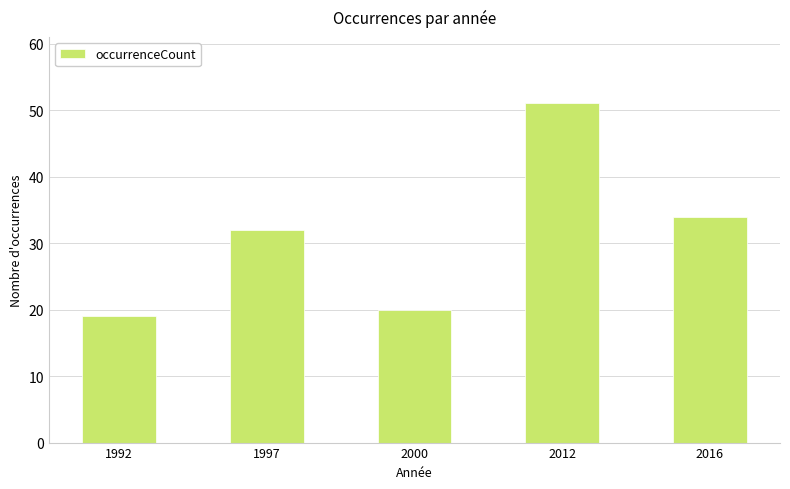

What is the maximum value shown in the chart?

51